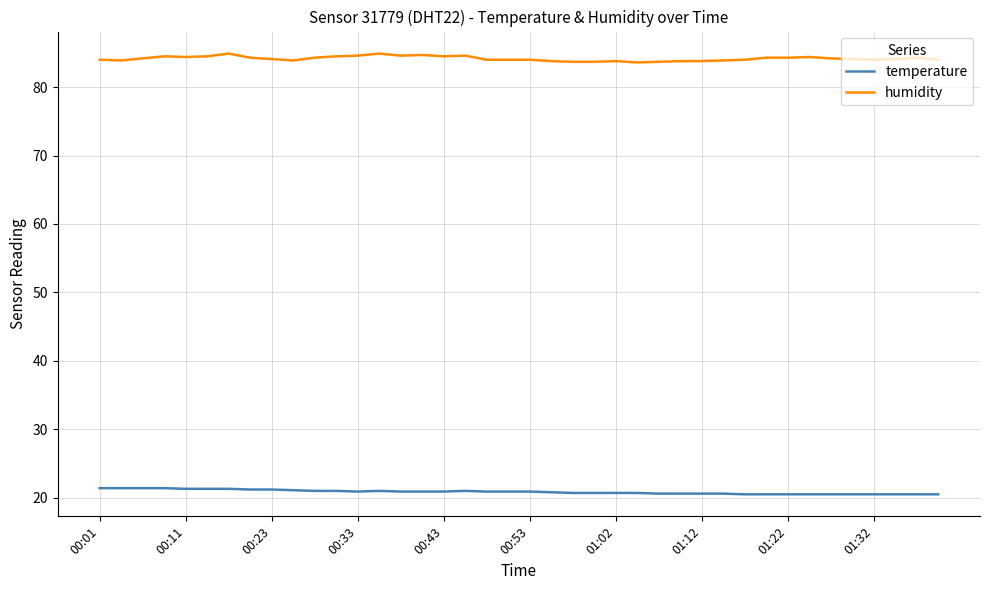

What is the smallest value displayed?

20.5